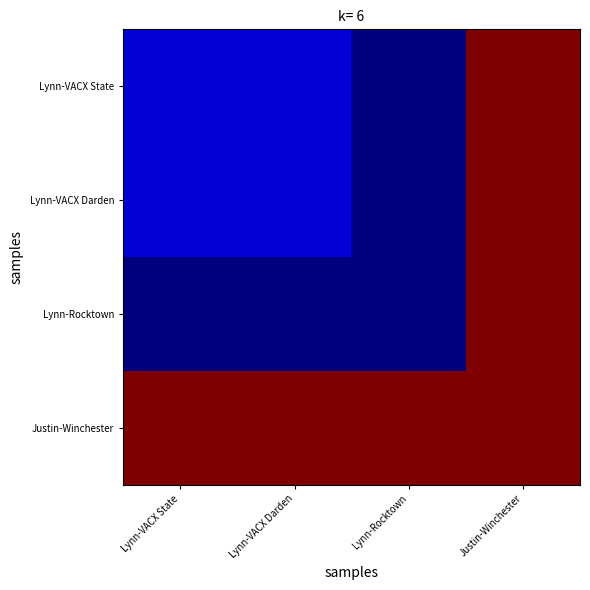

Reading left to right, list all the values displayed in this chart.

Lynn-VACX State: Lynn-VACX State=6	Lynn-VACX Darden=6	Lynn-Rocktown=4	Justin-Winchester=30
Lynn-VACX Darden: Lynn-VACX State=6	Lynn-VACX Darden=6	Lynn-Rocktown=4	Justin-Winchester=30
Lynn-Rocktown: Lynn-VACX State=4	Lynn-VACX Darden=4	Lynn-Rocktown=4	Justin-Winchester=30
Justin-Winchester: Lynn-VACX State=30	Lynn-VACX Darden=30	Lynn-Rocktown=30	Justin-Winchester=30